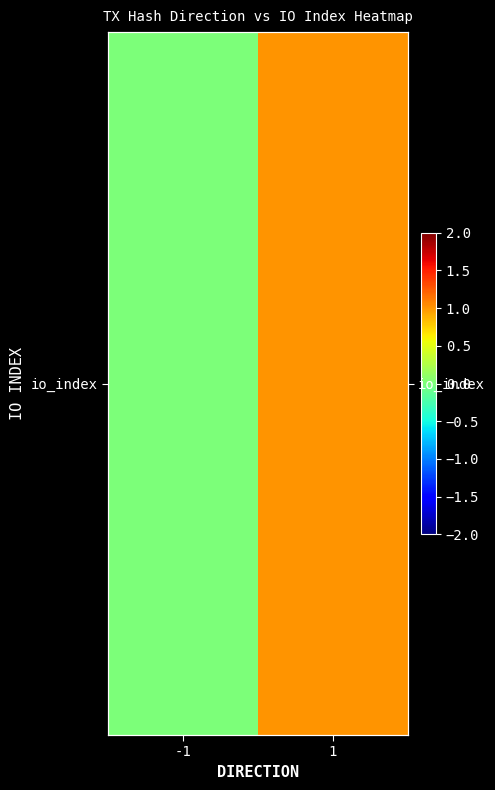

How many values are between 0 and 1?

2